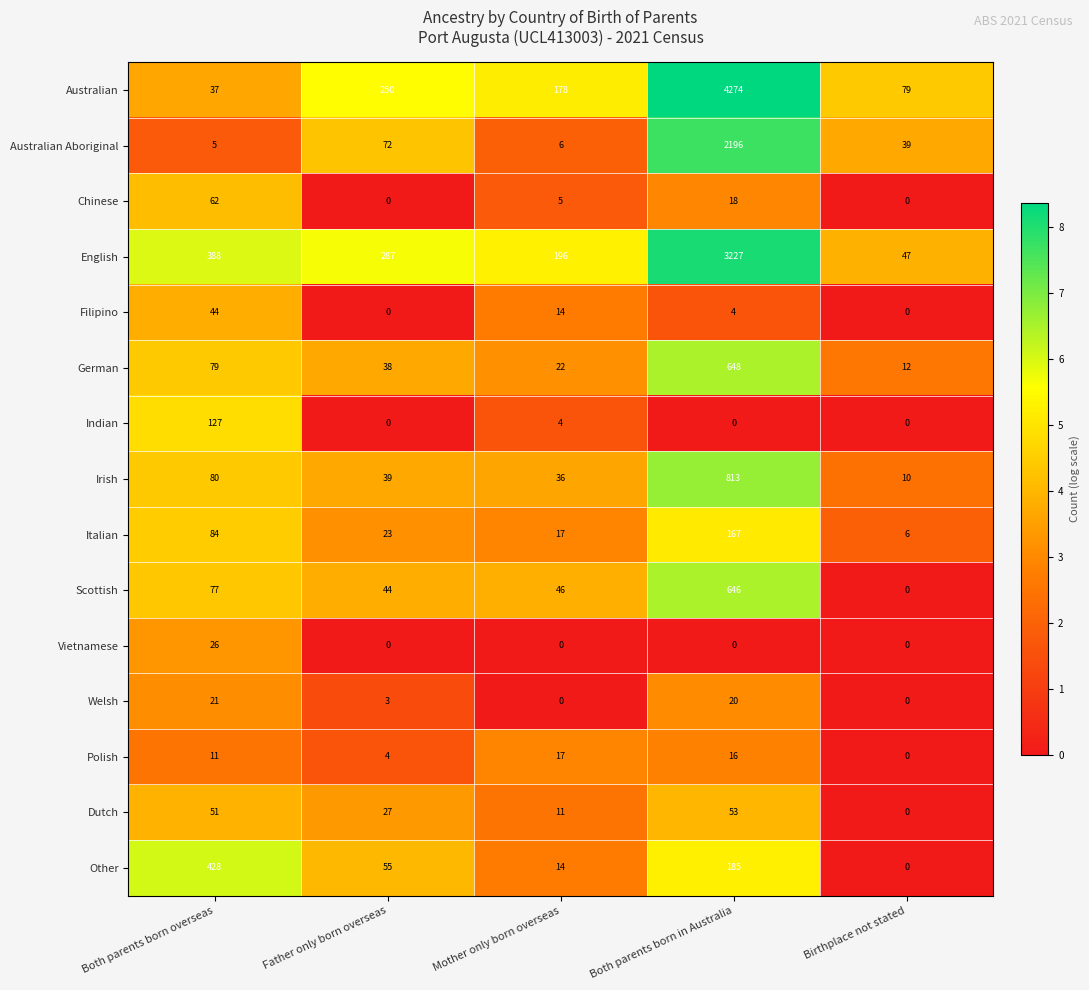

Rank the series by their maximum value, from lowest to highest.

Polish, Welsh, Vietnamese, Filipino, Dutch, Chinese, Indian, Italian, Other, Scottish, German, Irish, Australian Aboriginal, English, Australian